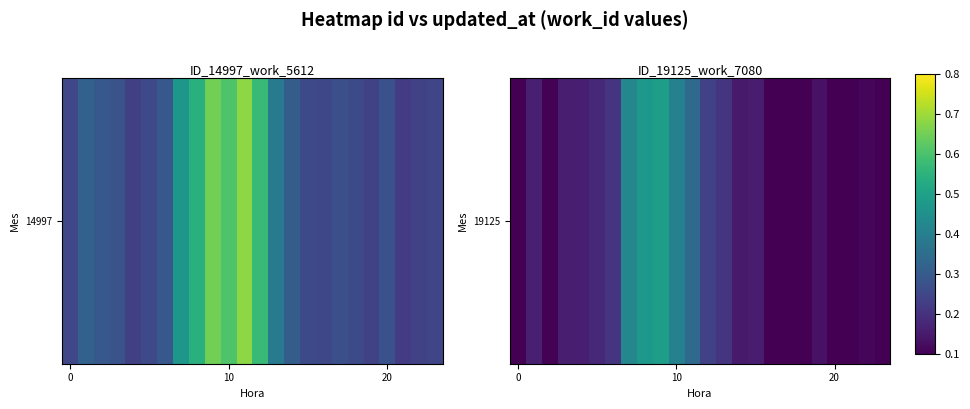

Which has a higher value, 17 or 5?

5